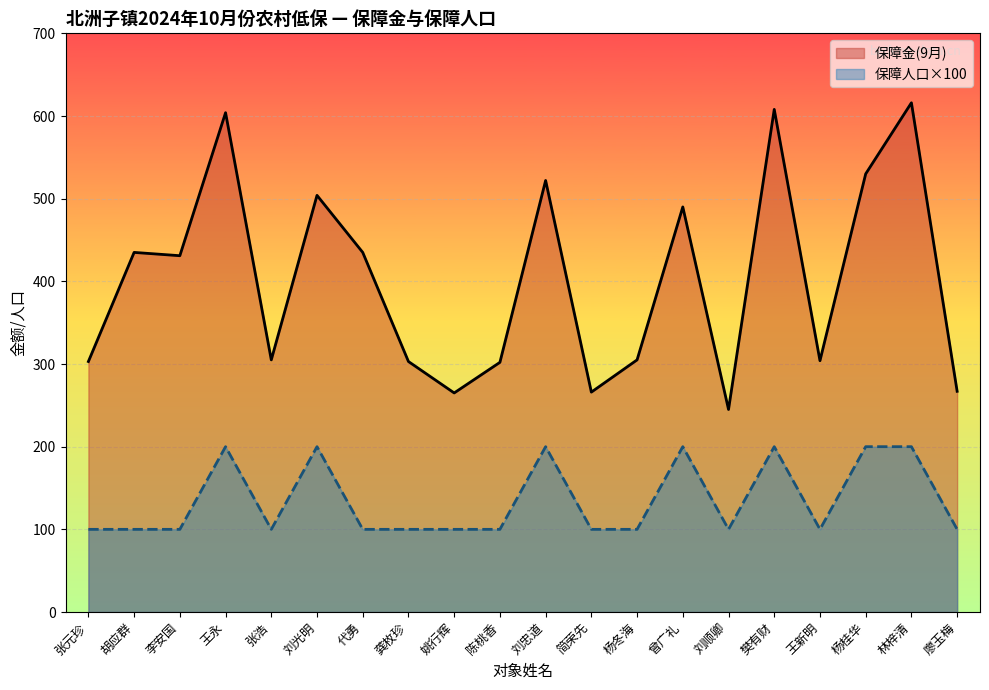

Is the value of 保障金(9月) at 杨桂华 greater than the value of 保障人口 at 樊有财?

Yes